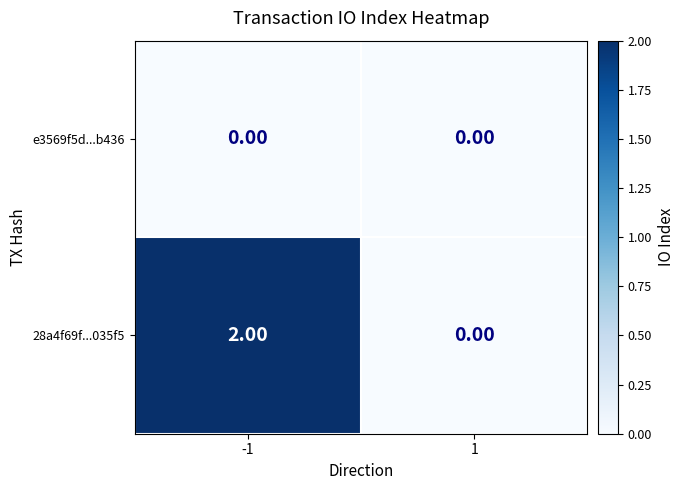

List the labels in order of 28a4f69f...035f5 value, largest first.

-1, 1